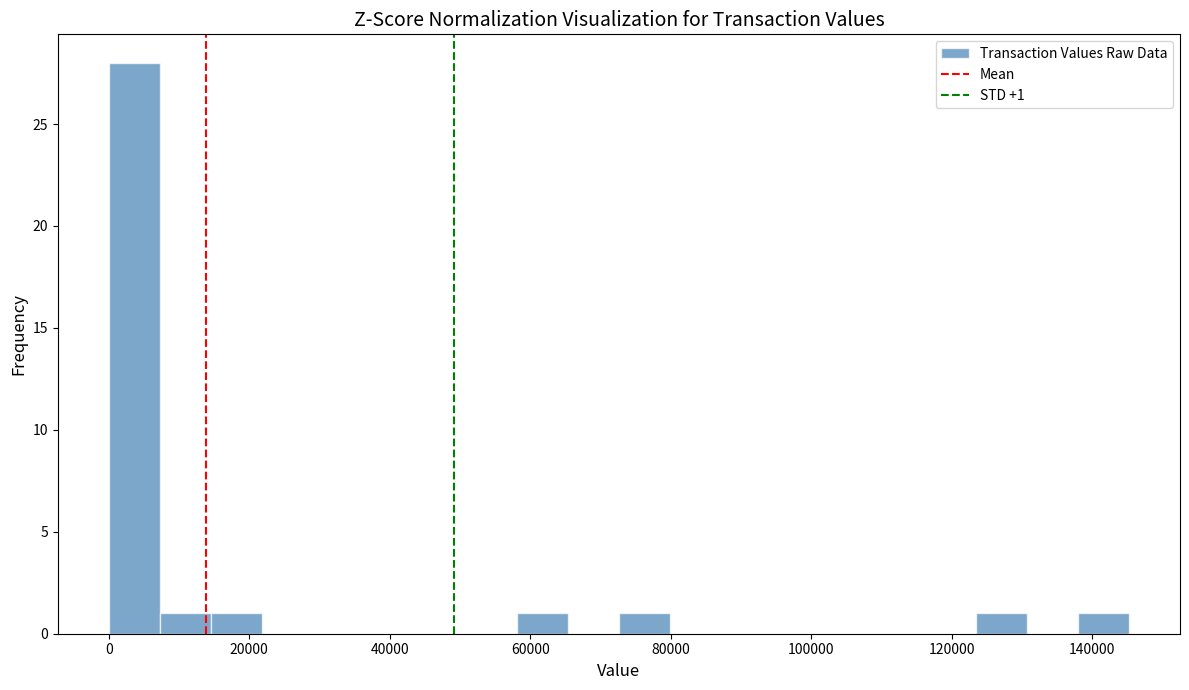

Read against the x-axis, roughly where is the centre of the tallest bar?

4000